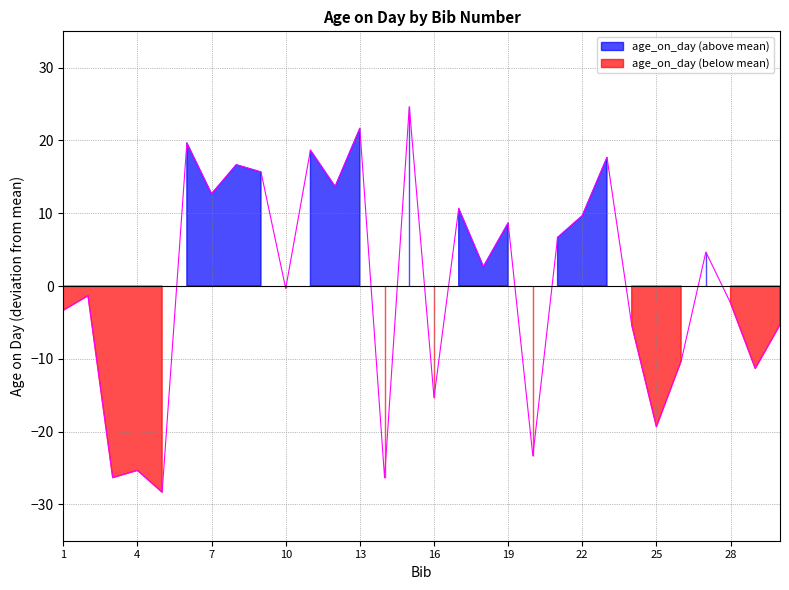

What is the value of the 22nd point from the left?

9.7